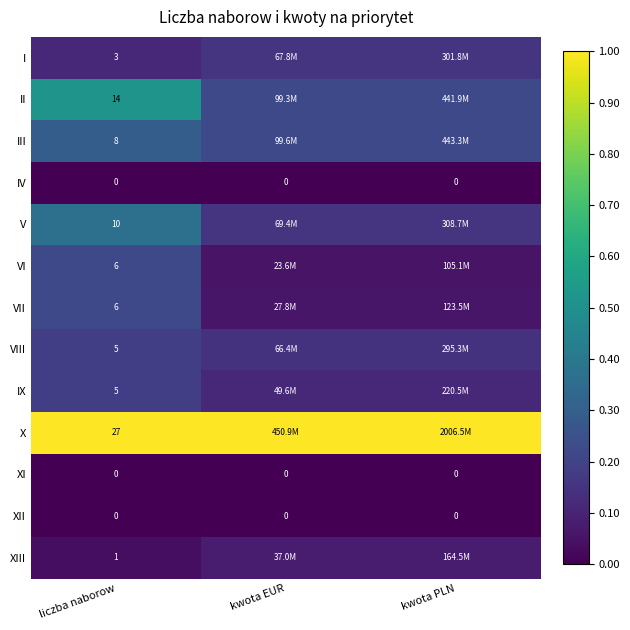

The value of IX at kwota EUR is 0.1. True or false?

False